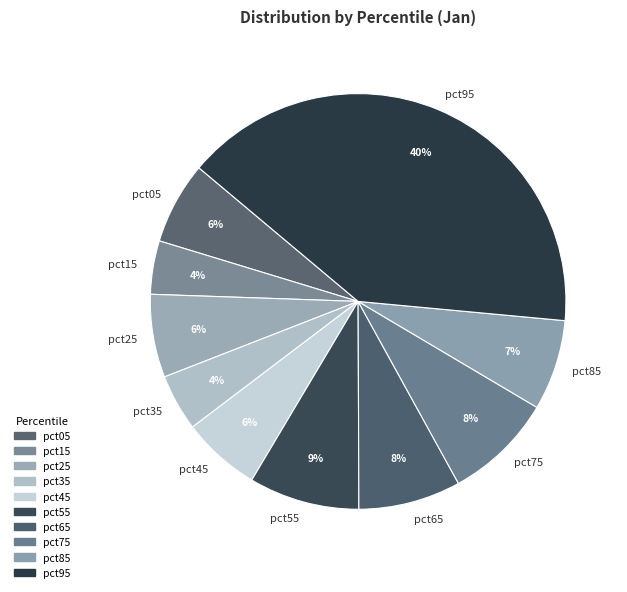

How many segments does this pie chart have?

10